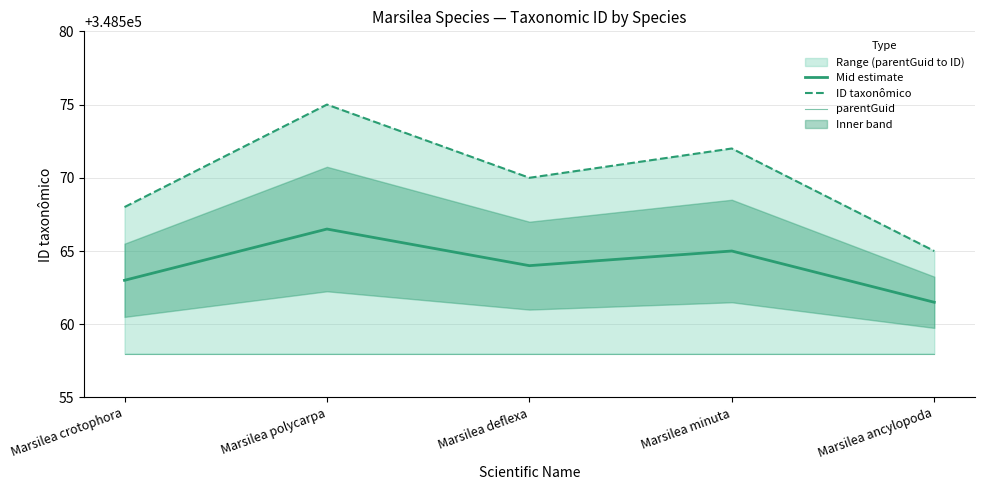

At which category does Mid estimate reach its first local peak?

Marsilea polycarpa